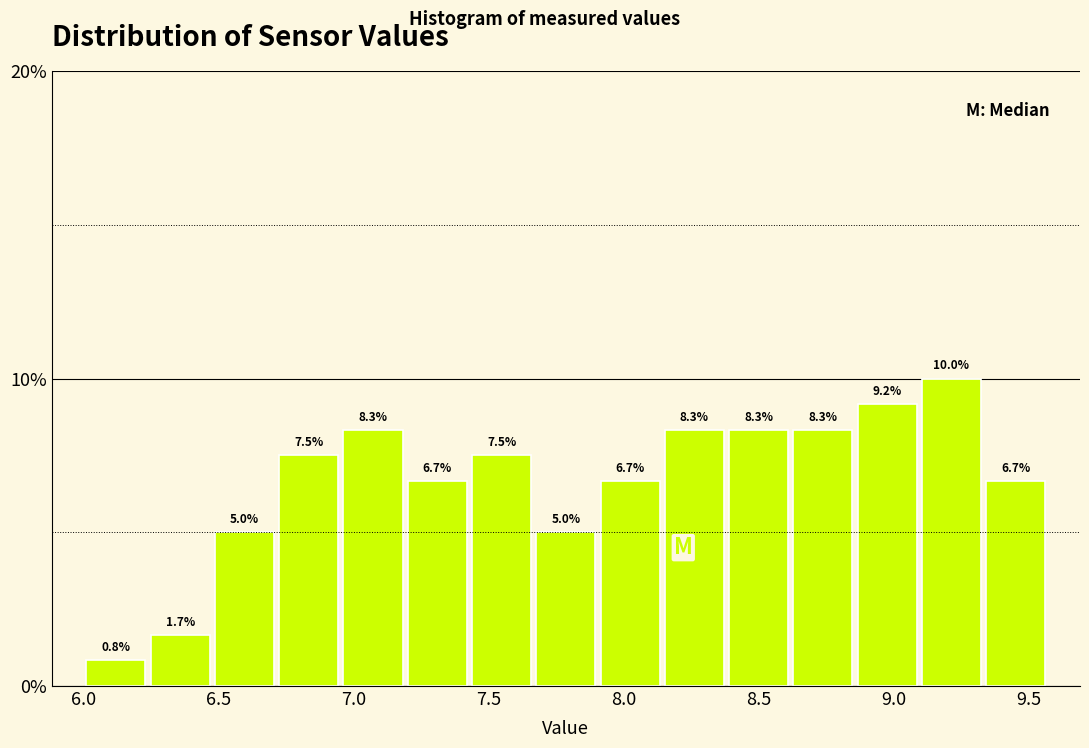

What is the height of the bar covering 8.85 to 9.10 on the x-axis? The bar edges are not printed on the chart, so give them approximately, as read against the axis.

9.2